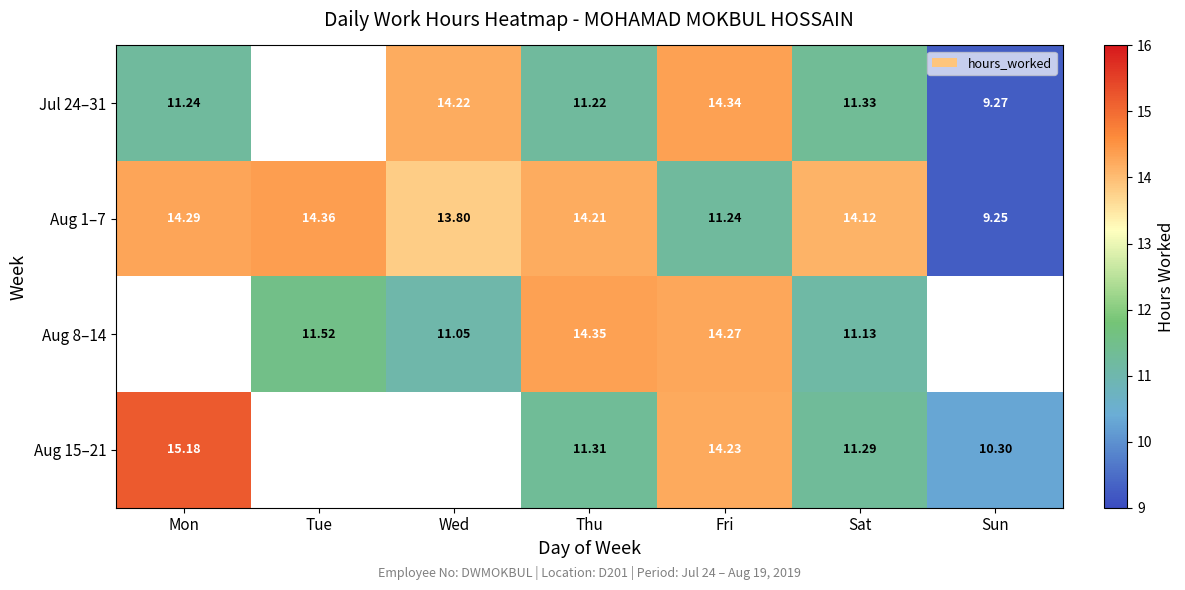

How many values in the Aug 1–7 series are below 14?

3